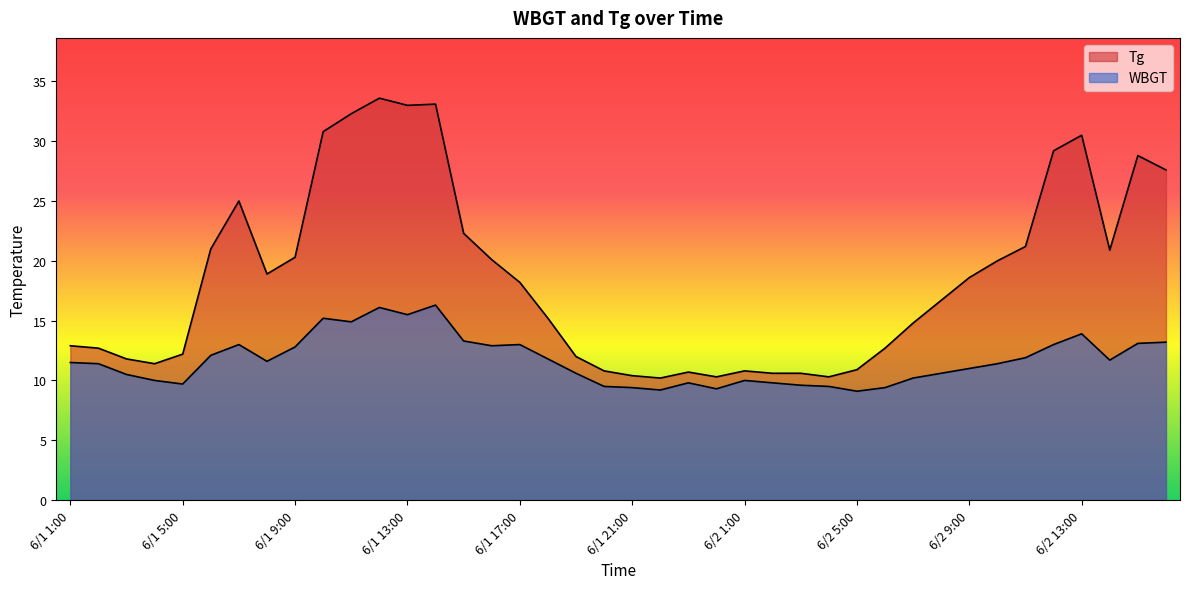

True or false: Tg and WBGT intersect in this chart.

False